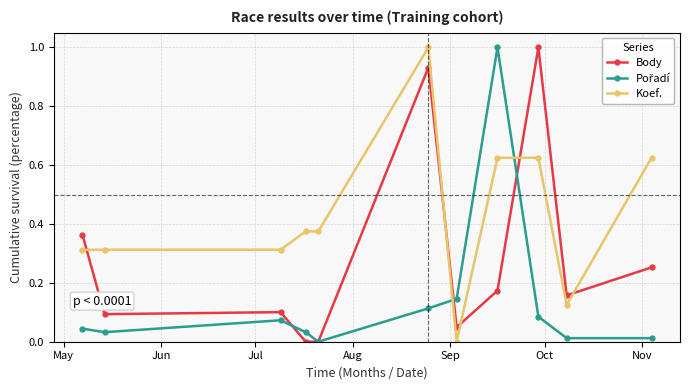

True or false: Body has more than 0 interior local peaks.

True